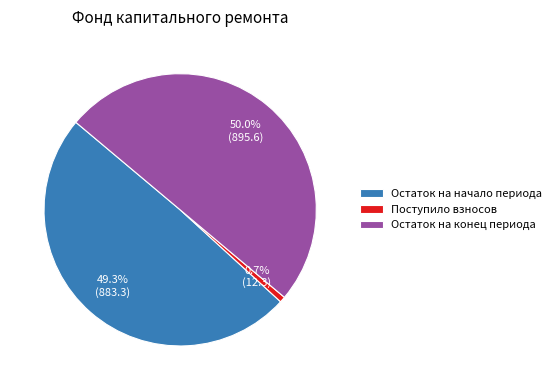

Which category has the smallest portion of the pie?

Поступило взносов